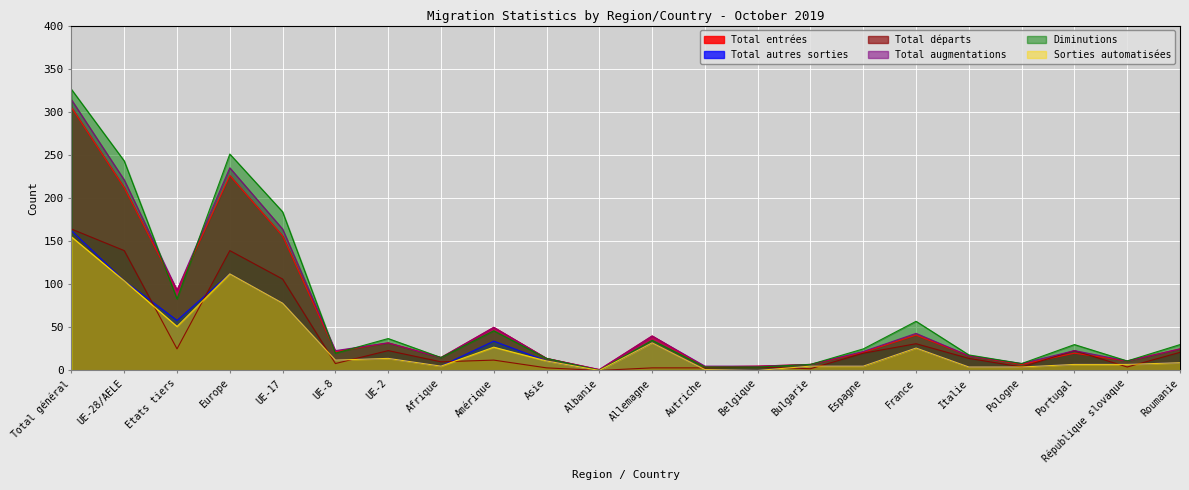

True or false: Diminutions has a value of 46 at Amérique.

True